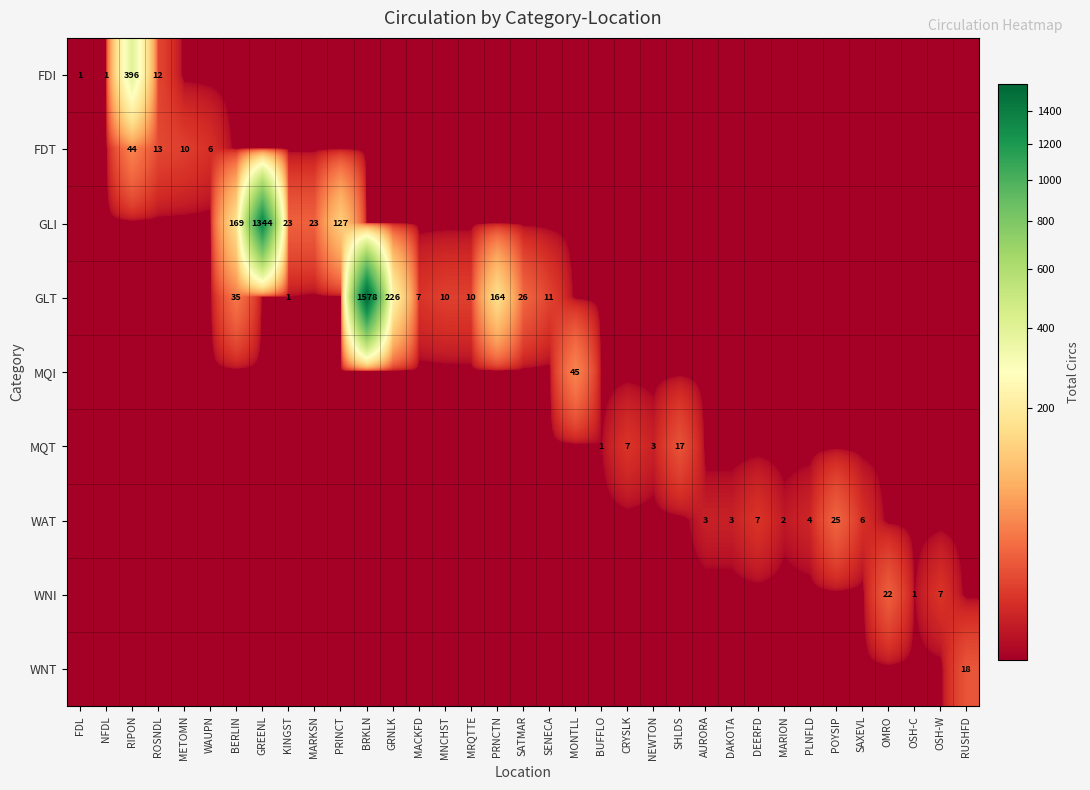

The GLI series shows 167 at PRINCT. True or false?

False